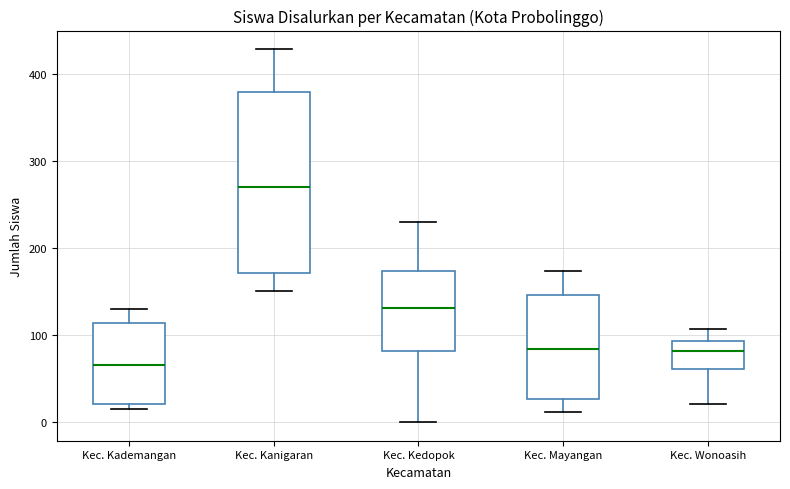

Which box has the lowest median line?

Kec. Kademangan